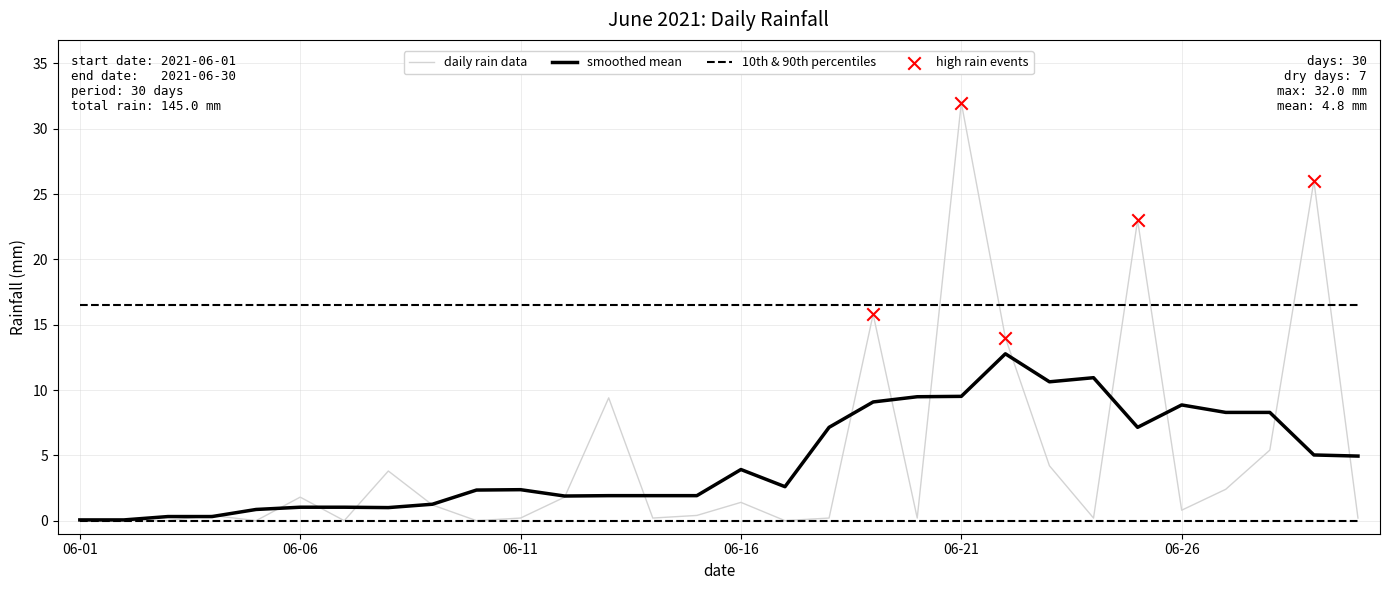

Which series has the widest spread of values?

daily rain data